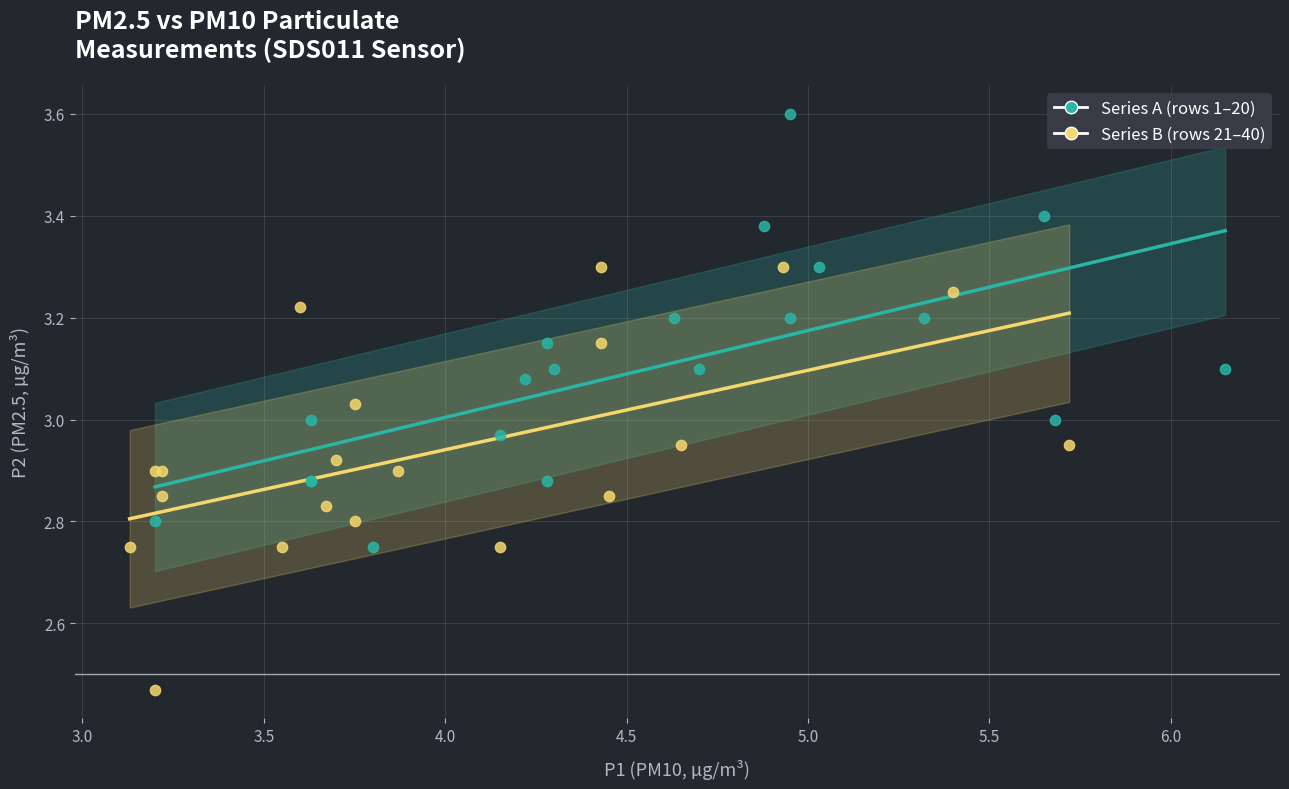

Which series contains the highest Y value?

Series A (rows 1–20)